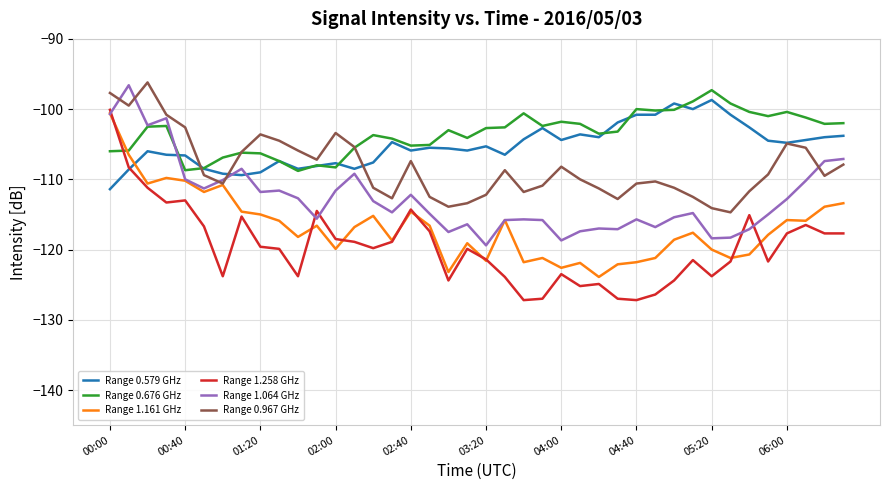

What is the average value of the Range 0.967 GHz series?

-108.3